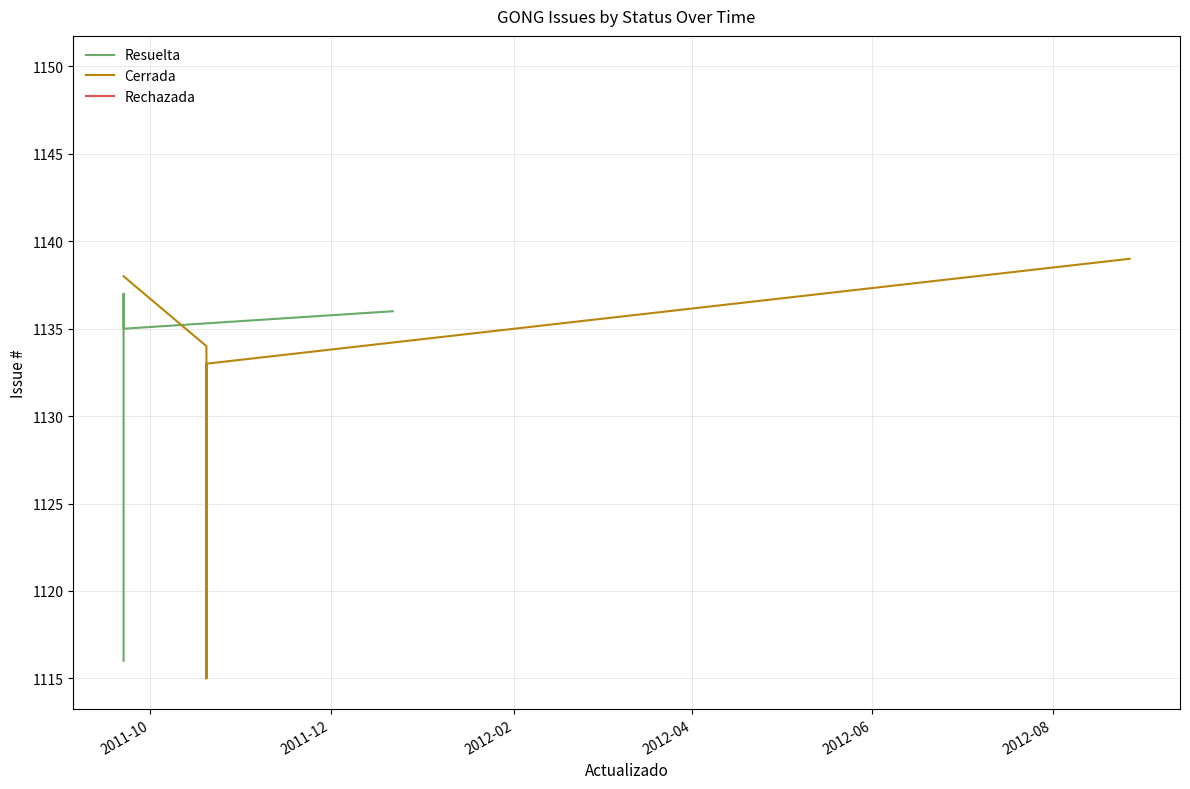

What position from the left is 2012-04?

4